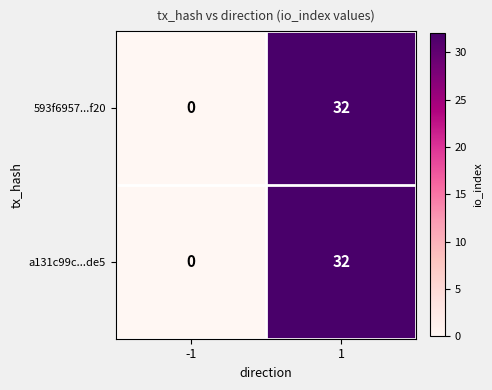

Rank the categories by 593f6957...f20 value from lowest to highest.

-1, 1